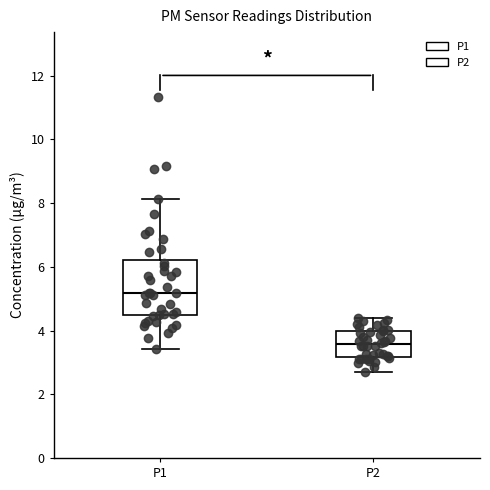

Reading left to right, transcribe this box plot: for each box, give where its median line is, the range the box spans, and where its two whiskers end, as read against the y-axis. The values are not printed on the chart, so give them approximately, as read against the axis.

P1: median 5.2, box 4.4 to 6.2, whiskers 3.4 to 8.2
P2: median 3.6, box 3.2 to 4.0, whiskers 2.8 to 4.4